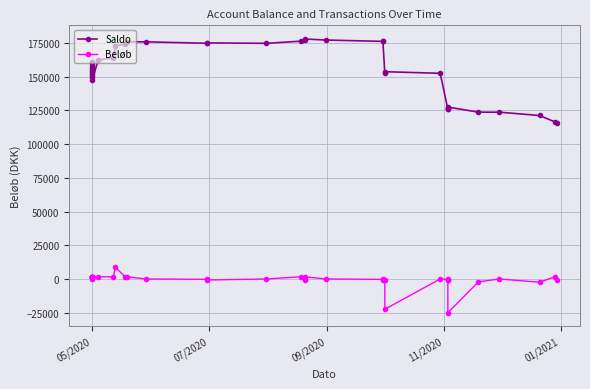

True or false: Saldo and Beløb intersect in this chart.

False